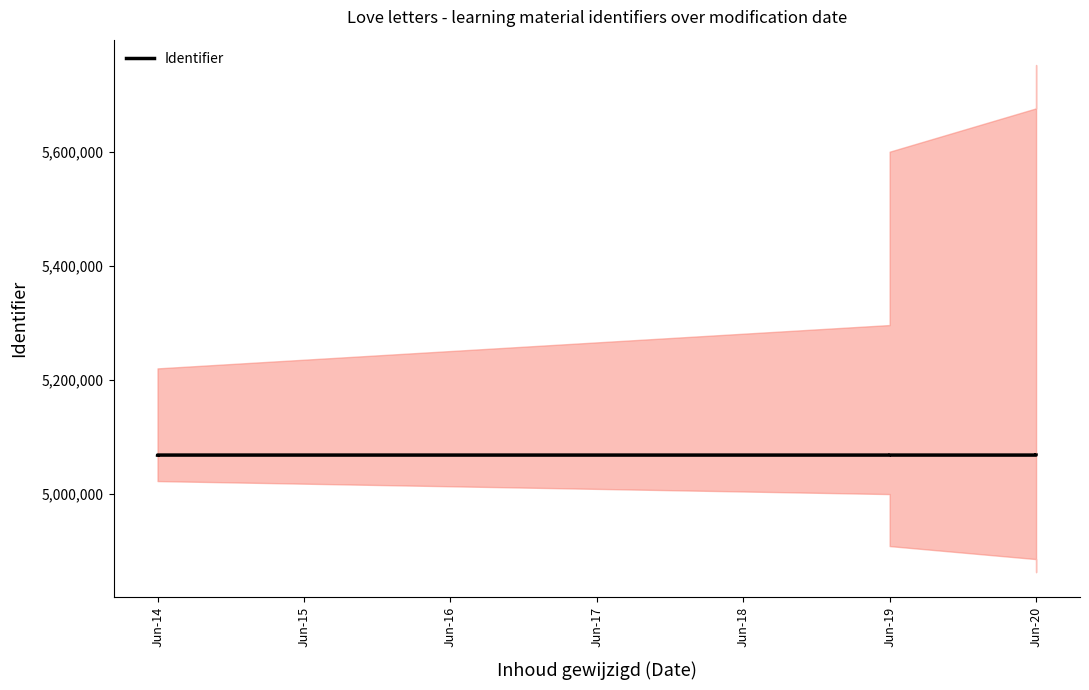

Count the number of data series in this chart.

1